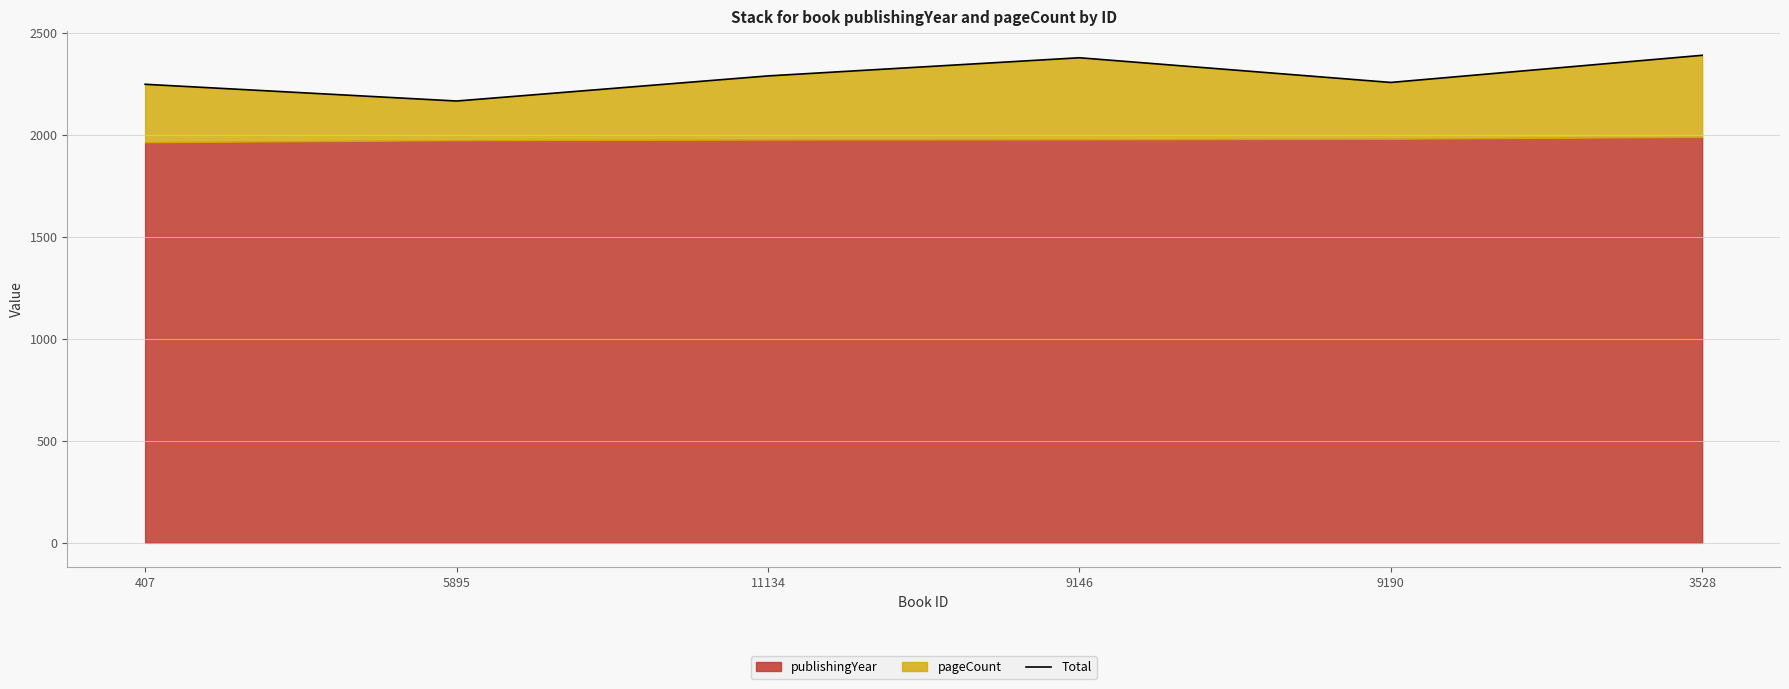

Rank the categories by value from highest to lowest.

3528, 9146, 11134, 9190, 407, 5895